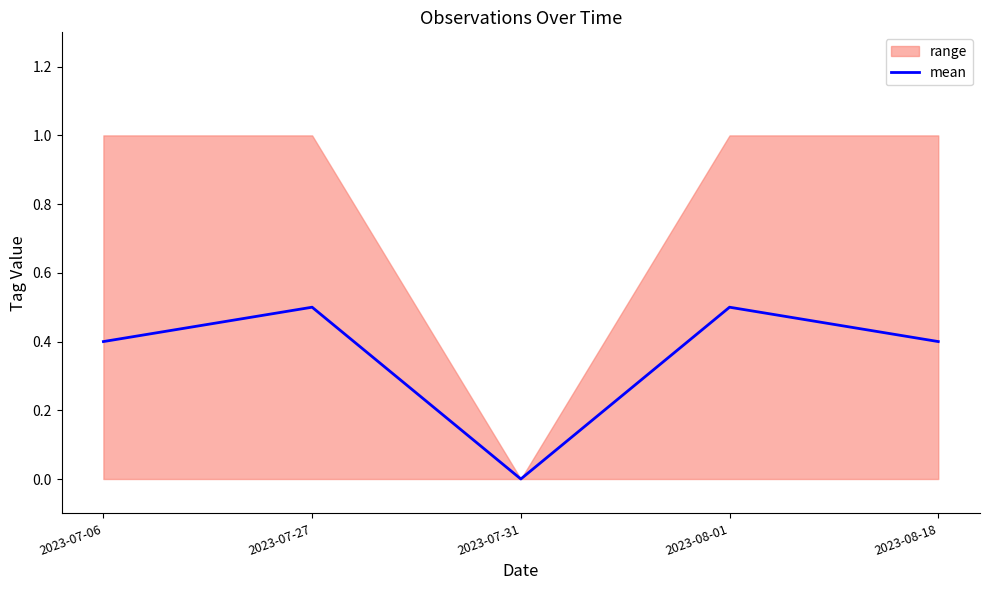

What is the sum of all values?

1.8